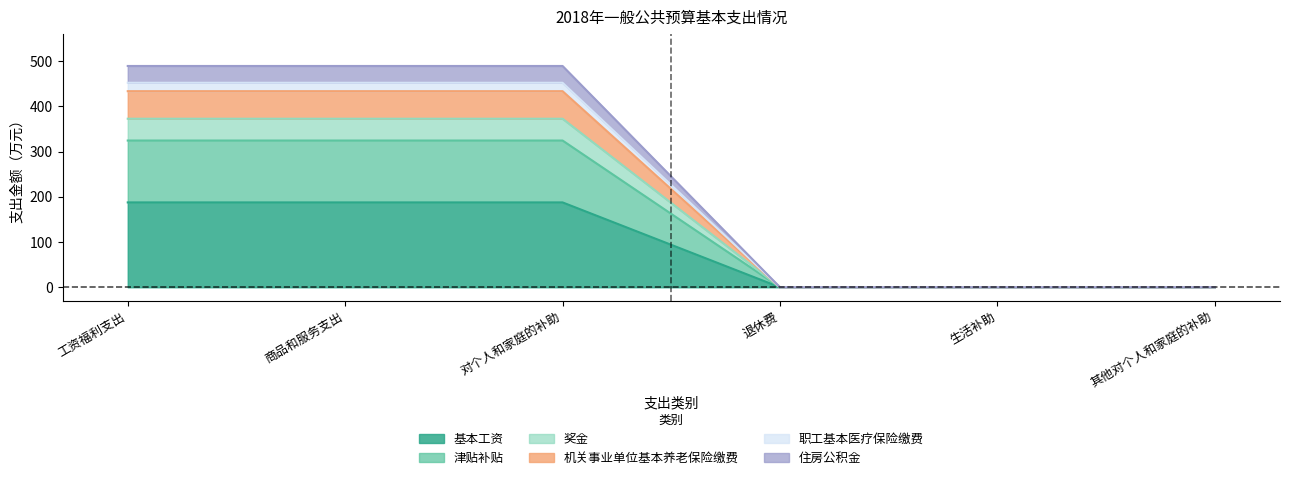

The 津贴补贴 series shows -125.9 at 生活补助. True or false?

False